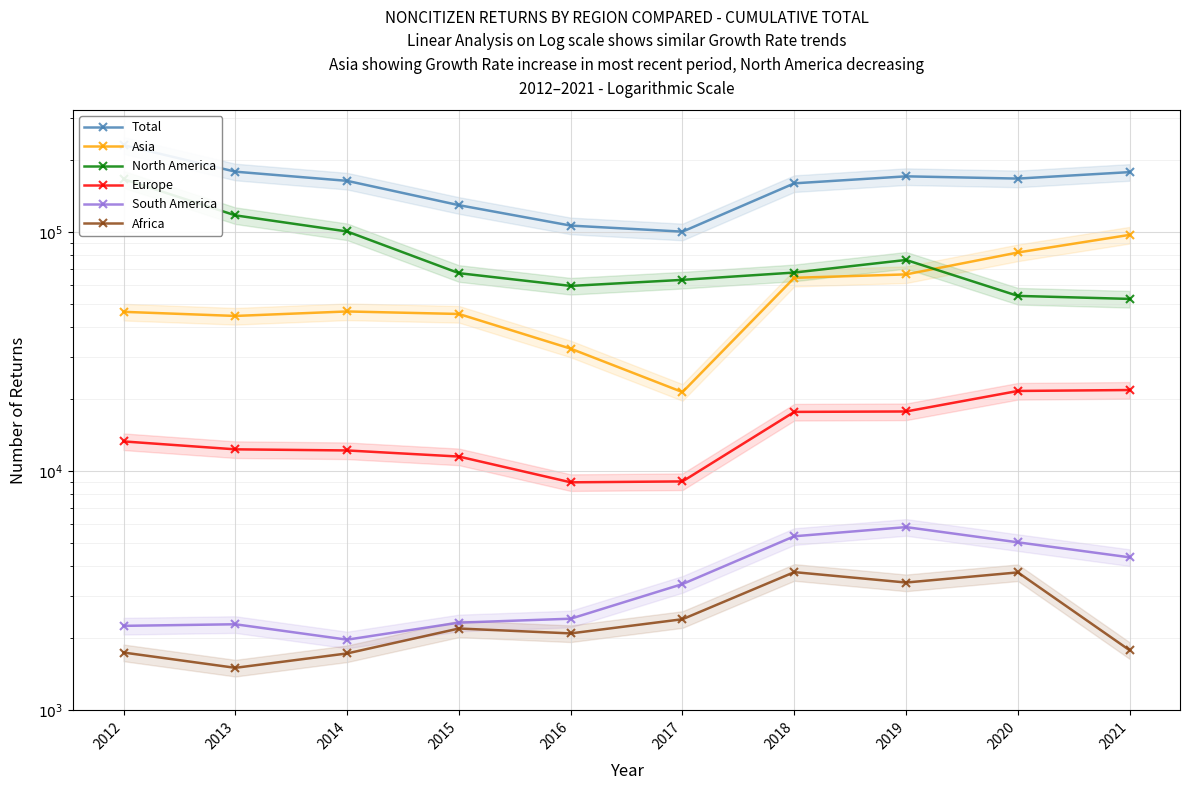

What is the difference between the Total values at 2017 and 2013?

78519